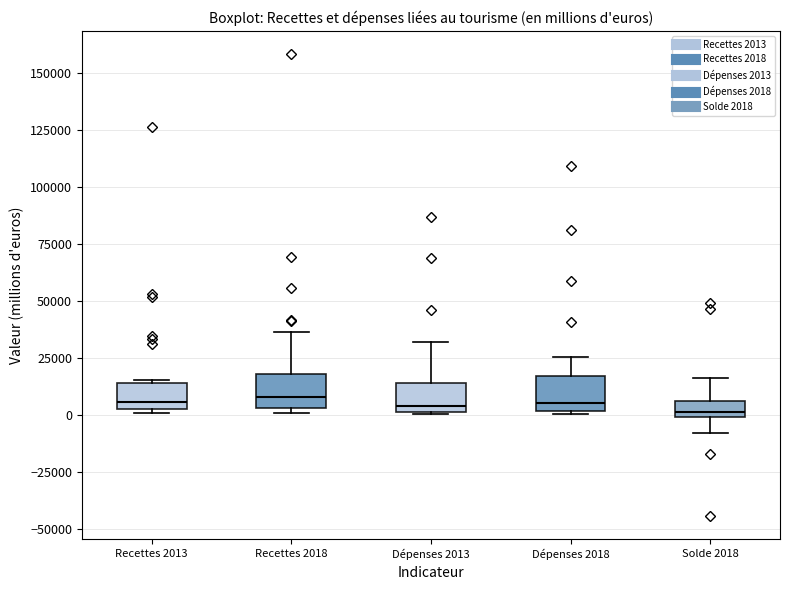

Where does the median line of the box for Dépenses 2013 sit on the y-axis? The values are not printed on the chart, so give them approximately, as read against the axis.

5000